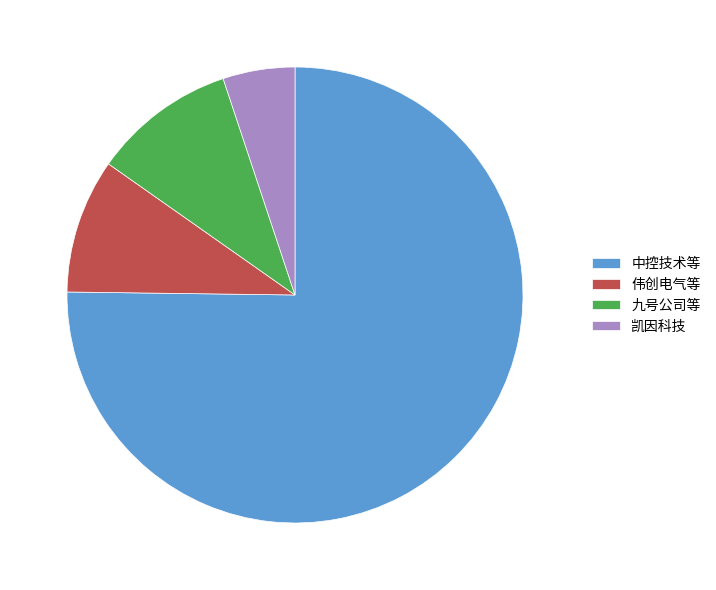

Which category accounts for the majority?

中控技术等